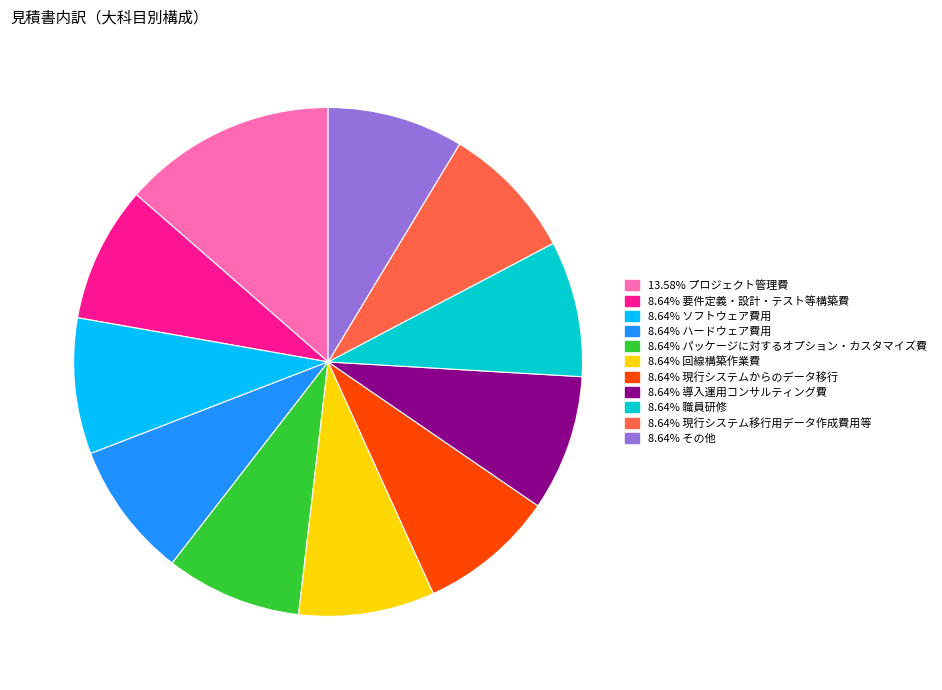

Count the number of slices in the pie.

11